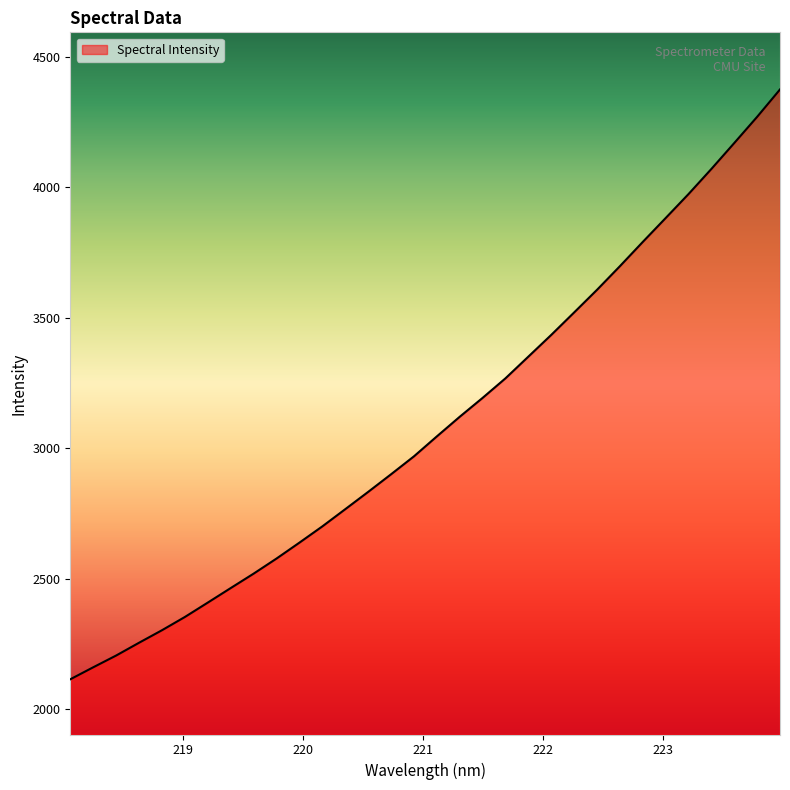

What is the difference between the maximum and minimum values?

2259.5